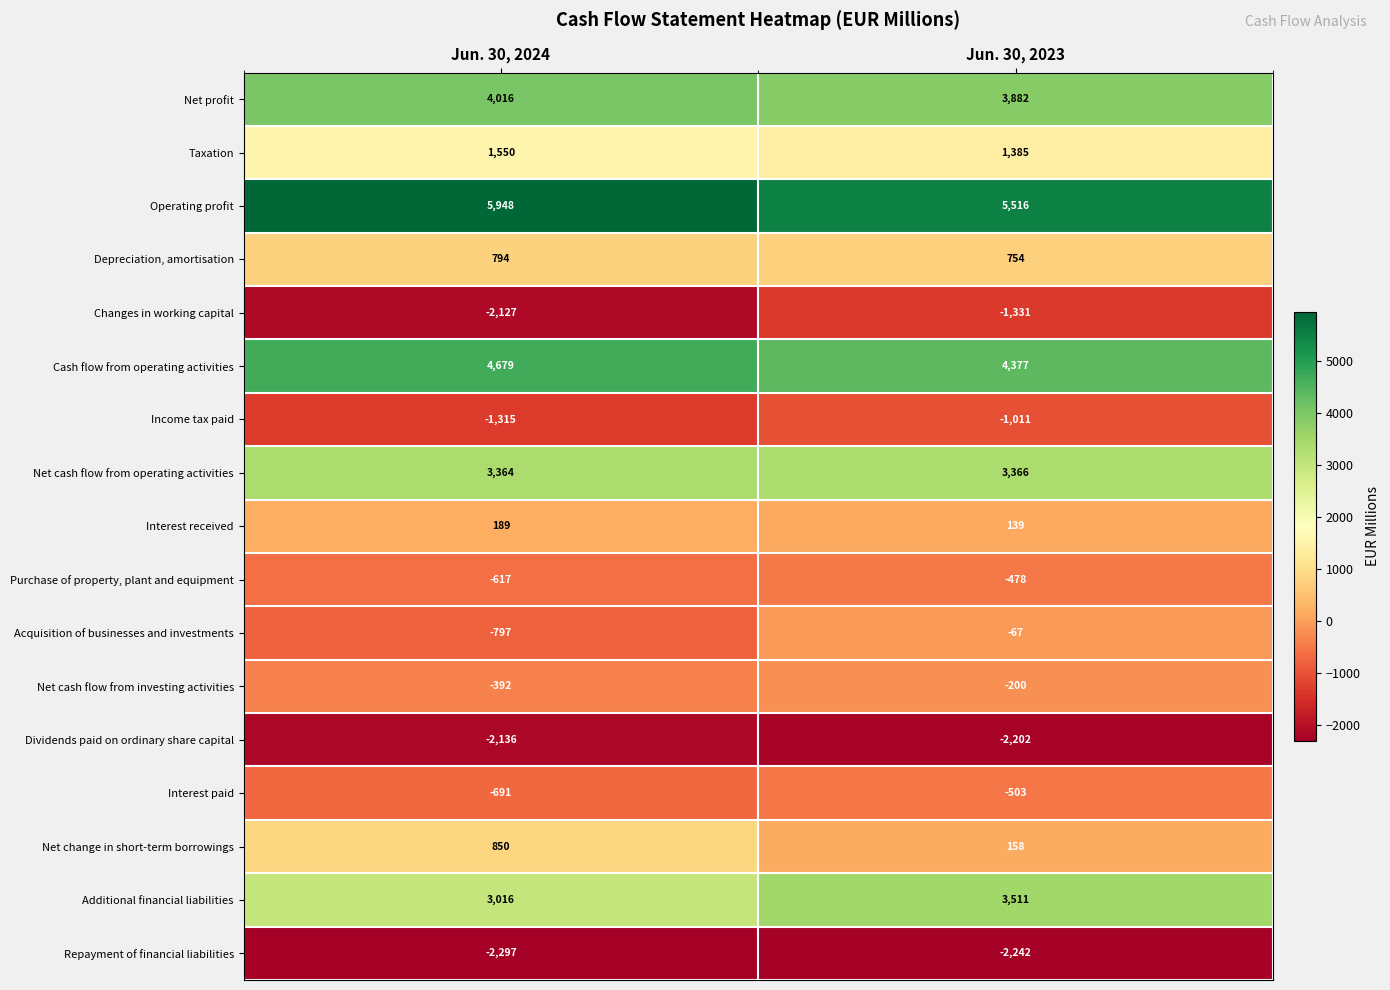

What is the approximate value of Dividends paid on ordinary share capital at Jun. 30, 2024, to the nearest 5?

-2135